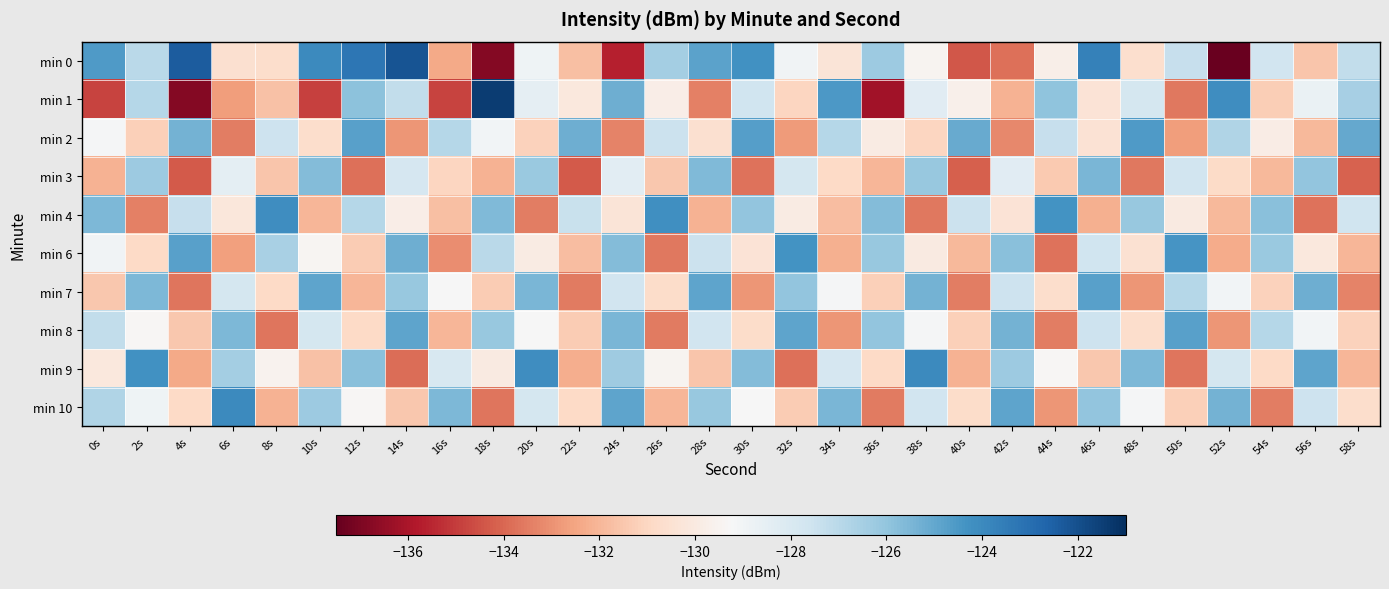

Which has a higher value, 58s or 16s?

58s